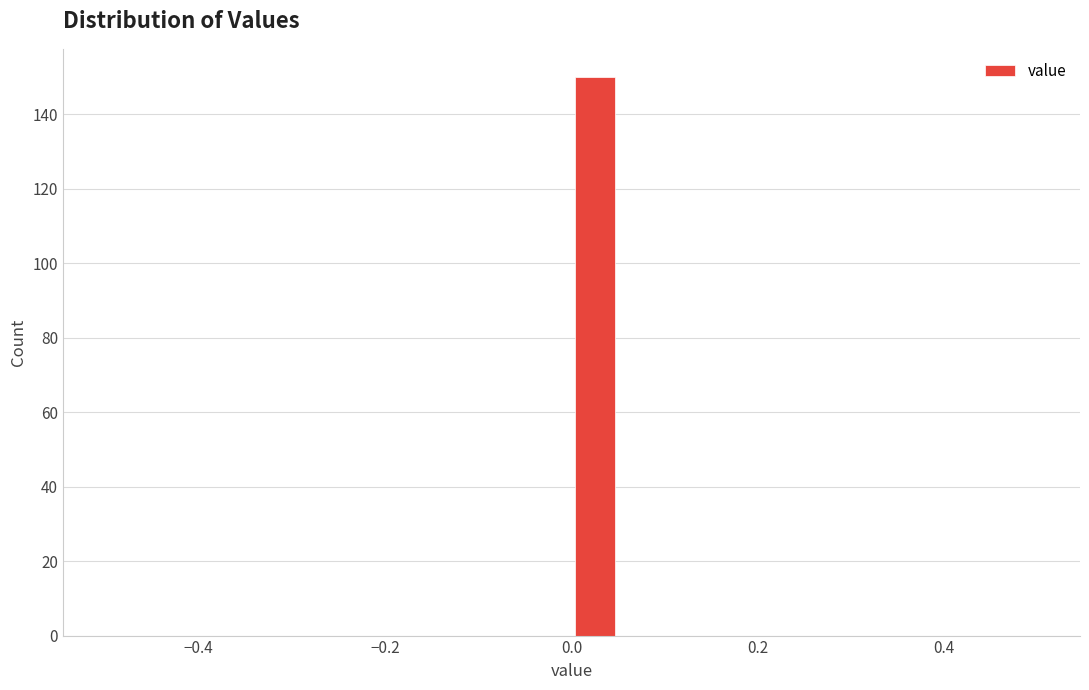

Around what value on the x-axis is the tallest bar? Give the approximate position of its centre, as read against the axis.

0.02